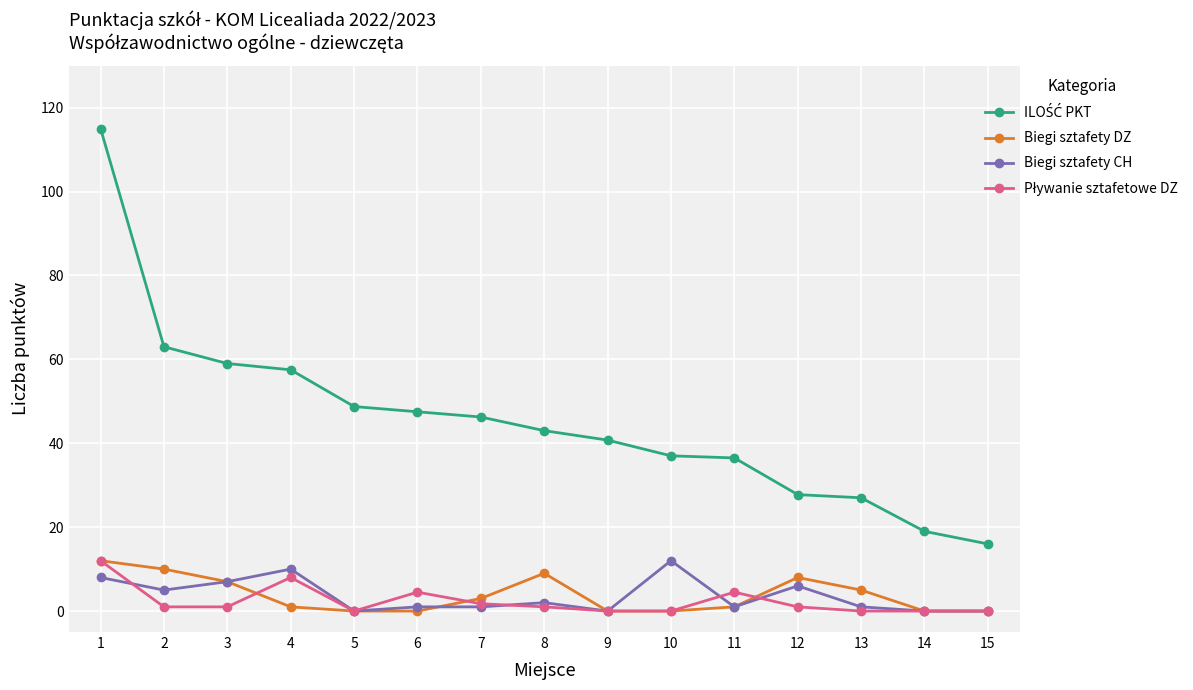

Is it true that Biegi sztafety DZ equals 0.0 at 9?

True